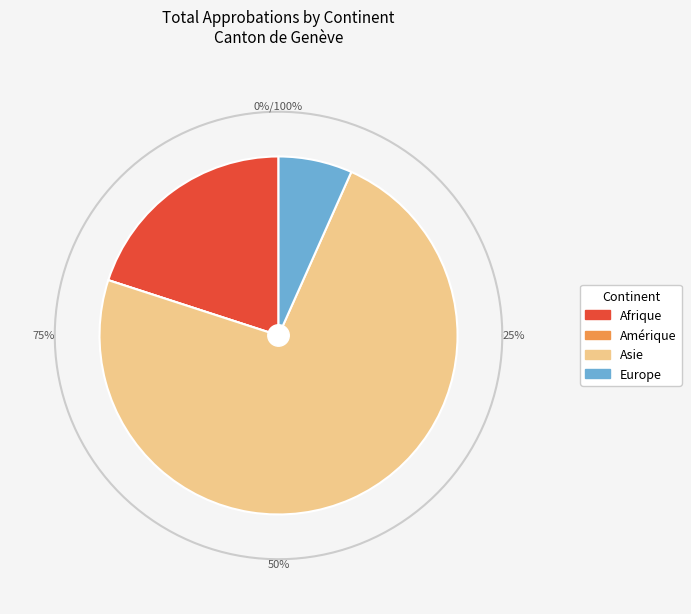

To the nearest percent, what is the average slice percentage?

25%